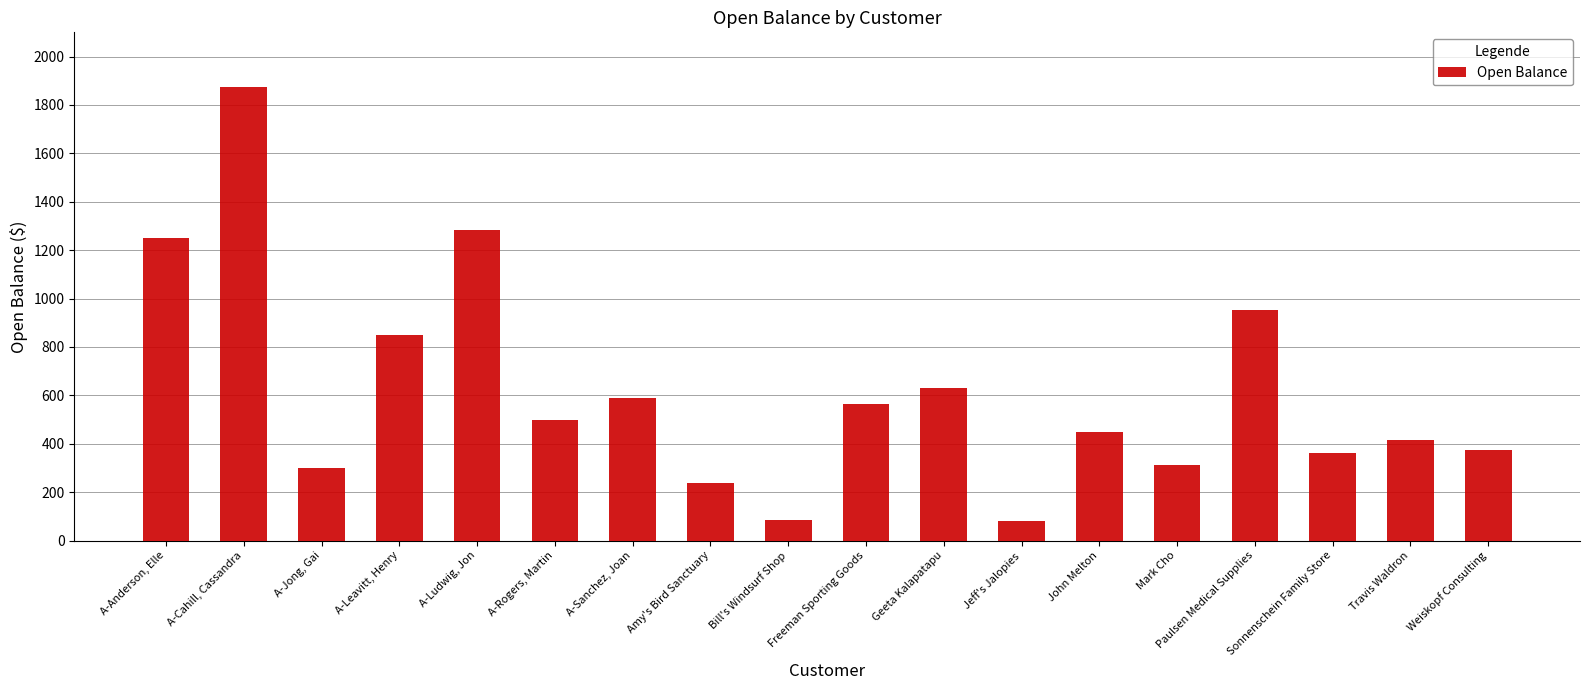

What is the sum of the values at Geeta Kalapatapu and Travis Waldron?

1043.8